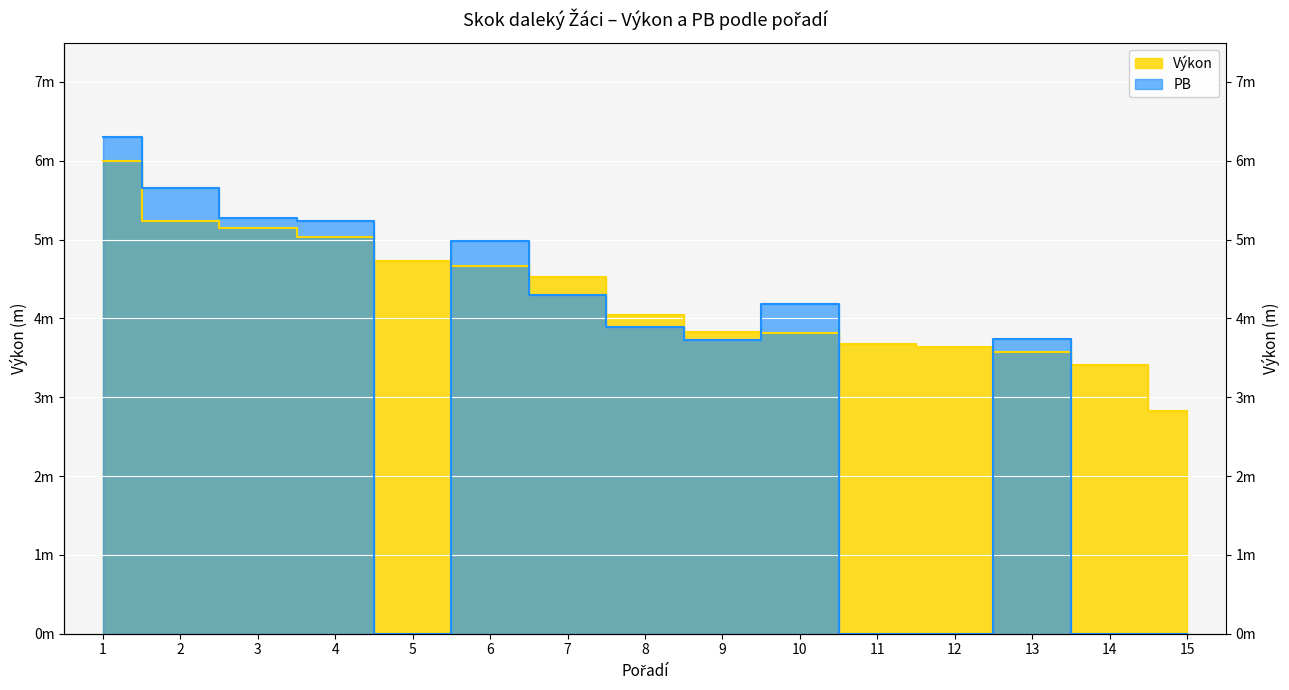

Count the number of categories in the chart.

15